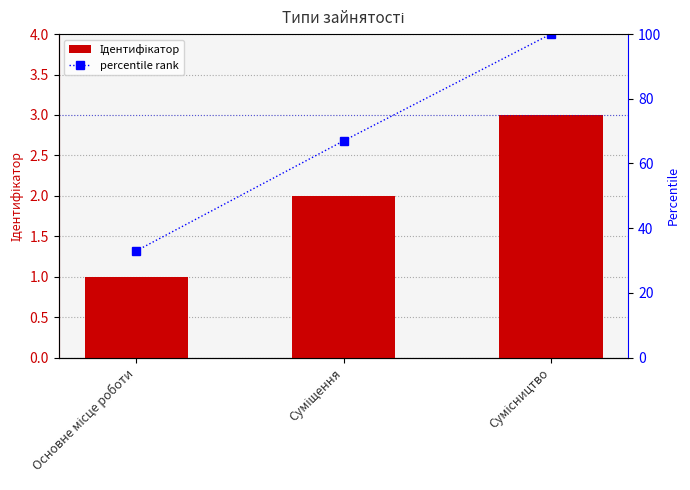

The value of Ідентифікатор at Сумісництво is 3. True or false?

True